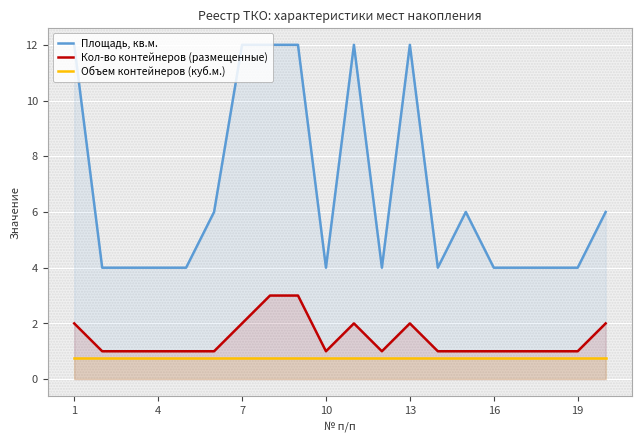

Between 4 and 13, which series saw the biggest shift?

Площадь, кв.м.